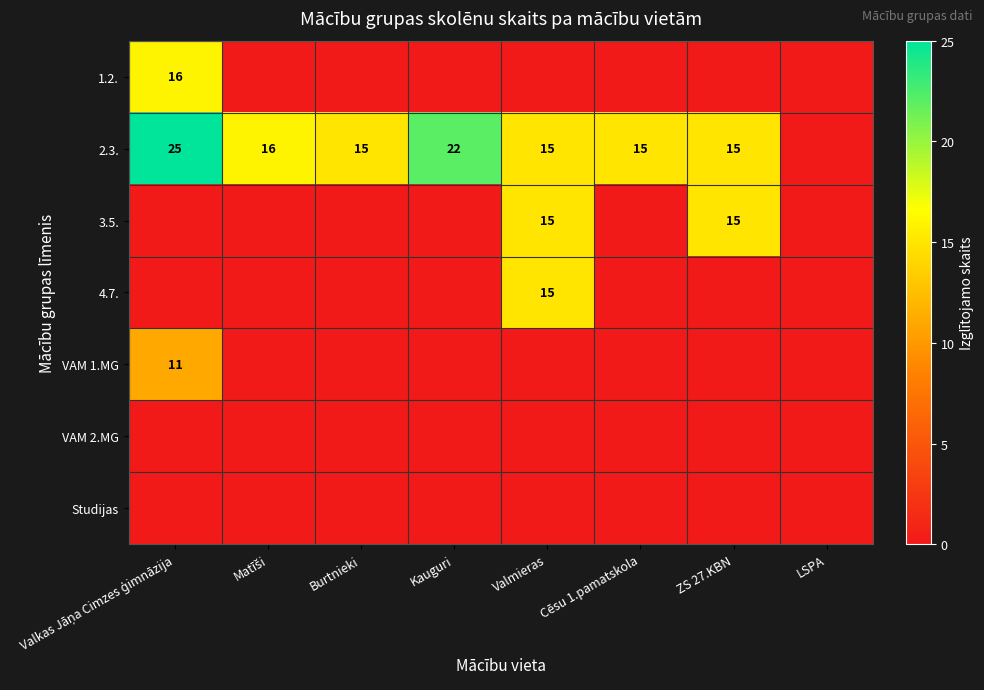

Is it true that 2.3. equals 20 at Burtnieki?

False